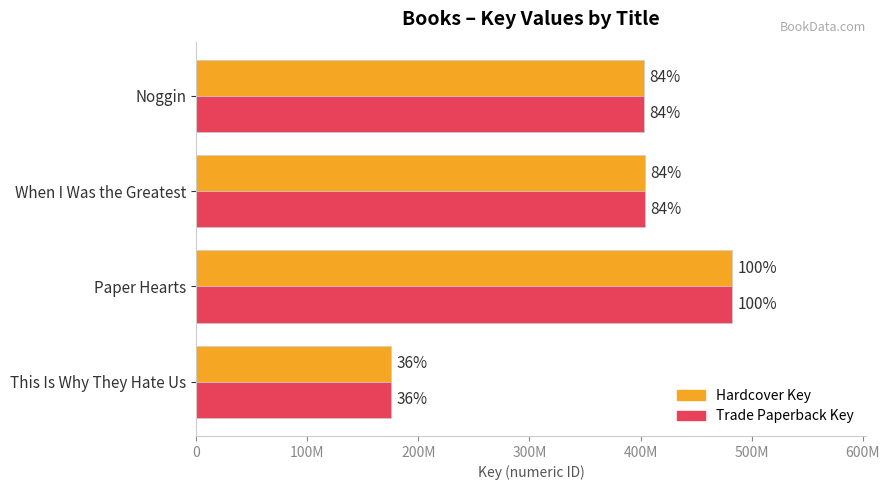

What are all the series names shown in the legend?

Hardcover Key, Trade Paperback Key